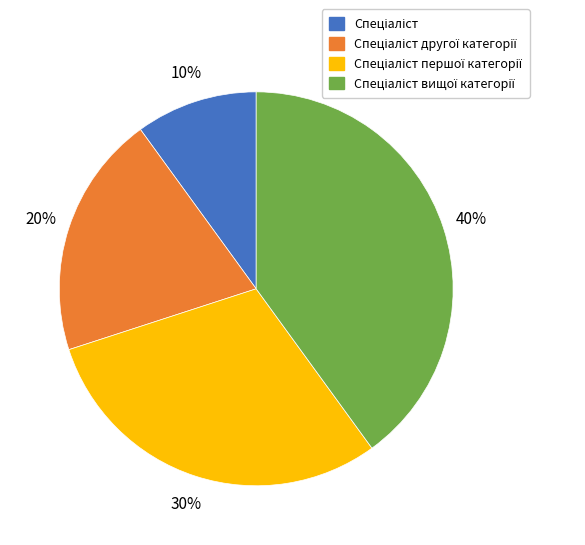

Is there any slice that represents more than half of the pie?

No